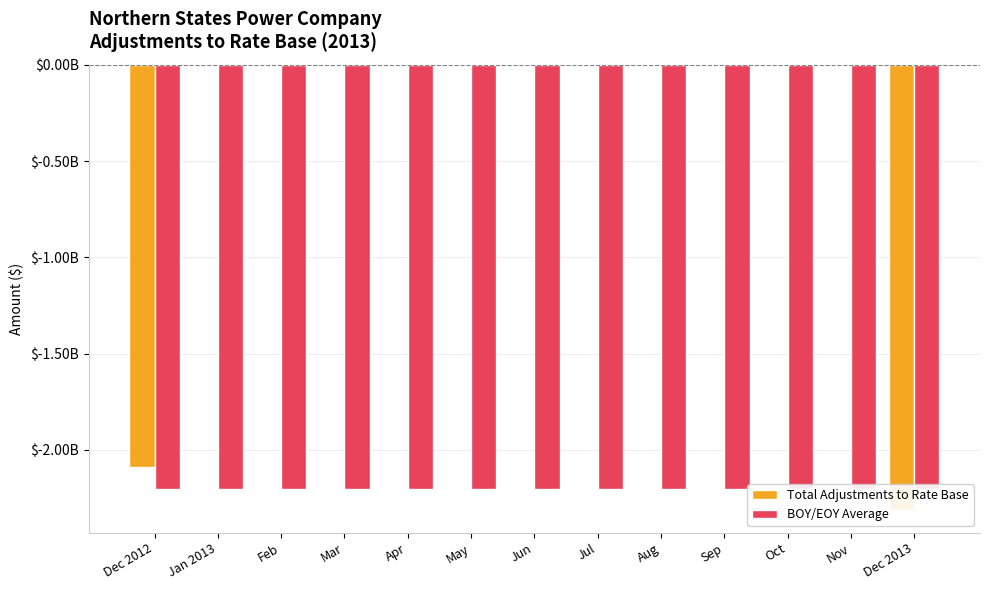

Which category has the lowest value in the Total Adjustments to Rate Base series?

Dec 2013